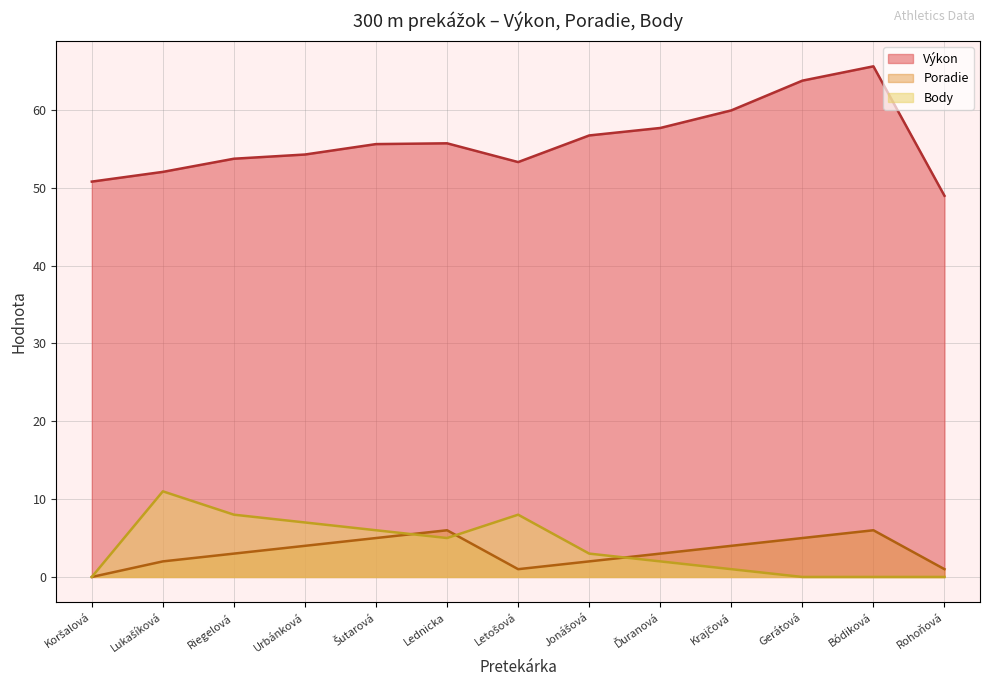

Rank the categories by Body value from lowest to highest.

Koršalová, Gerátová, Bódiková, Rohoňová, Krajčová, Ďuranová, Jonášová, Lednicka, Šutarová, Urbánková, Riegelová, Letošová, Lukašíková